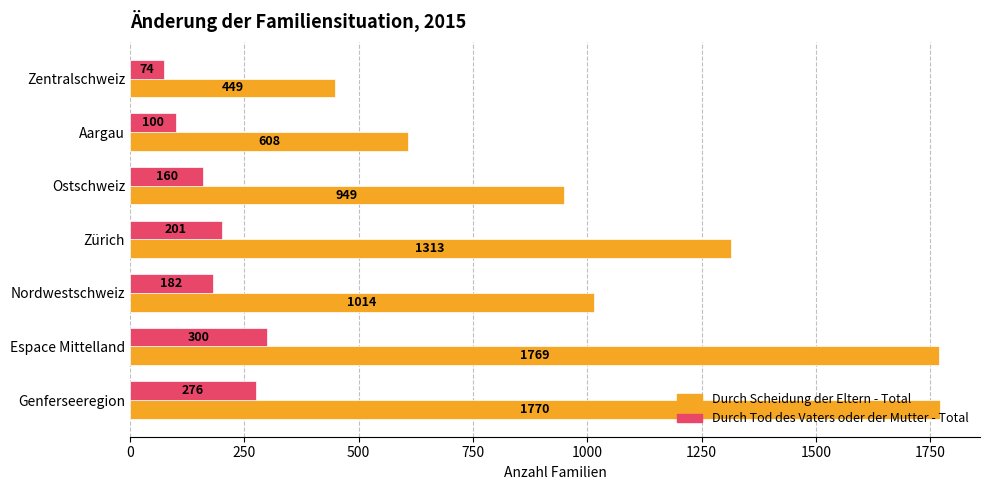

List the series in order of their peak value, lowest first.

Durch Tod des Vaters oder der Mutter - Total, Durch Scheidung der Eltern - Total